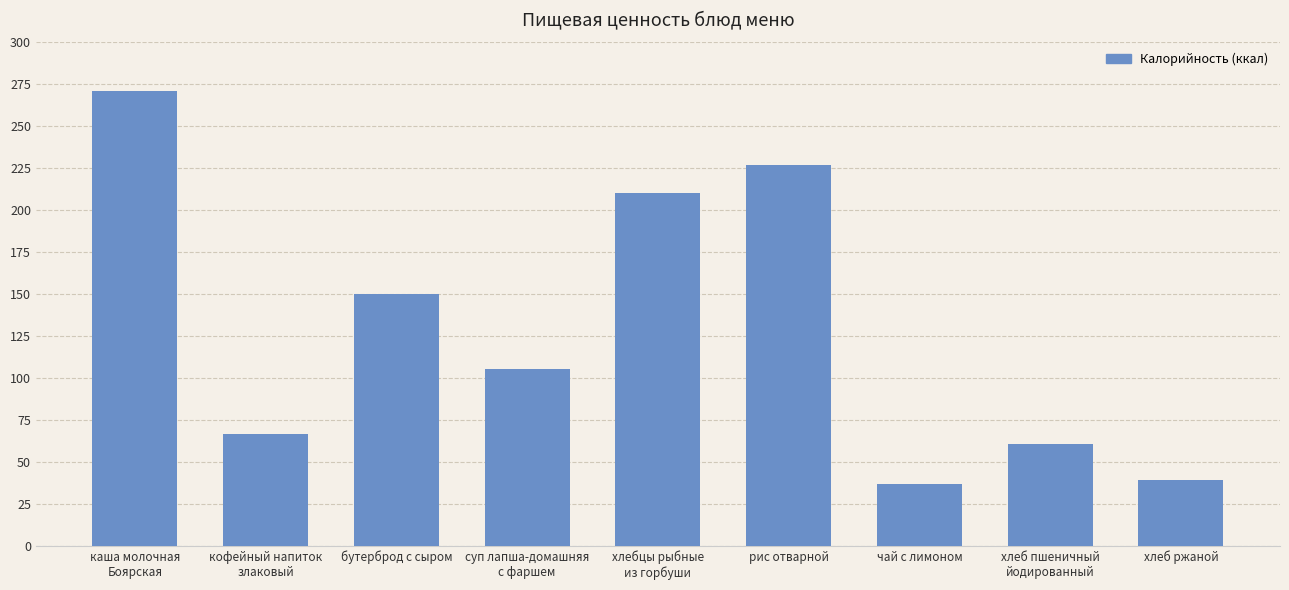

What is the difference between the second highest and second lowest values?

187.7